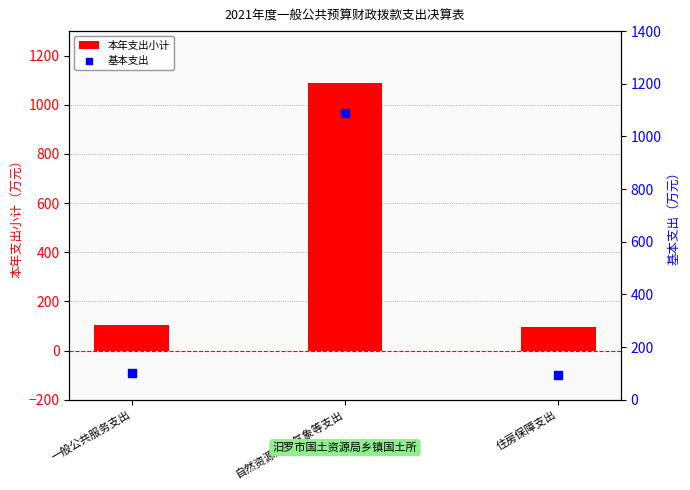

What is the total value across all series at 自然资源海洋气象等支出?

2175.3